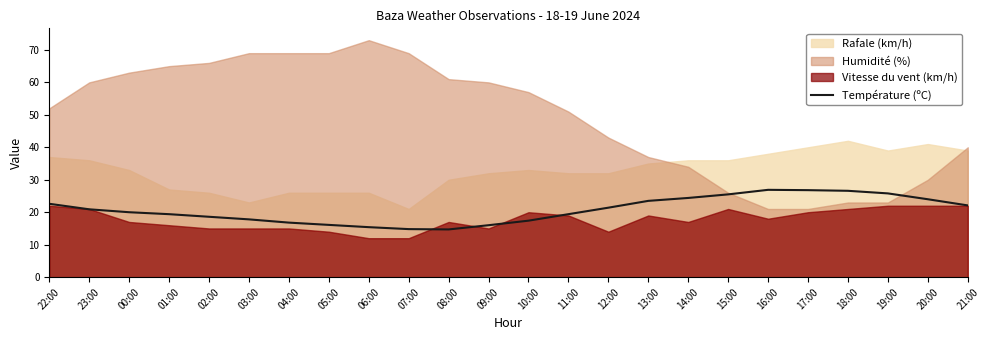

How many lines are shown in the chart?

1